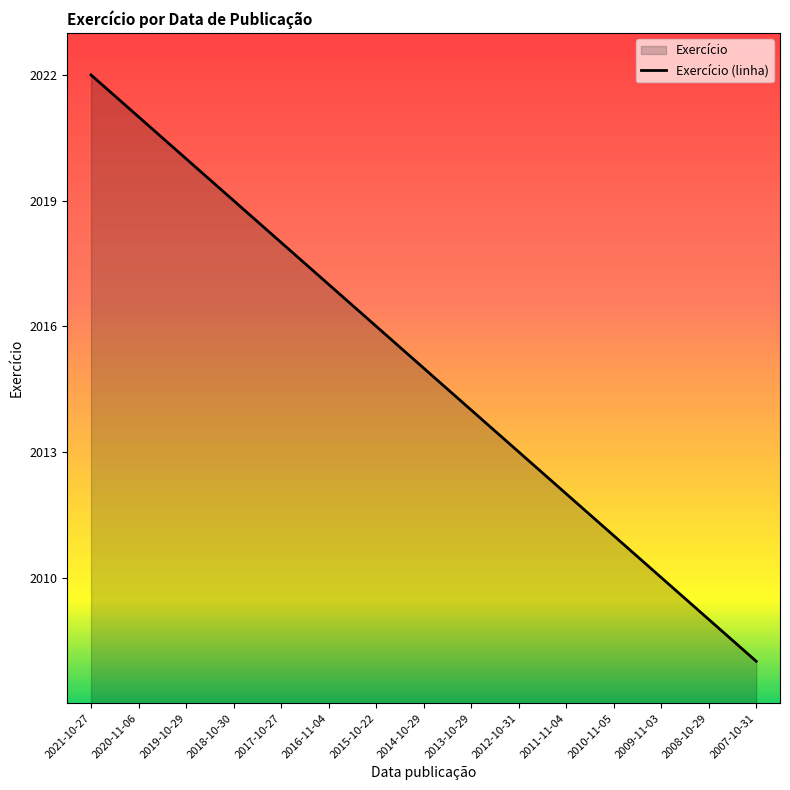

What is the minimum value shown in the chart?

2008